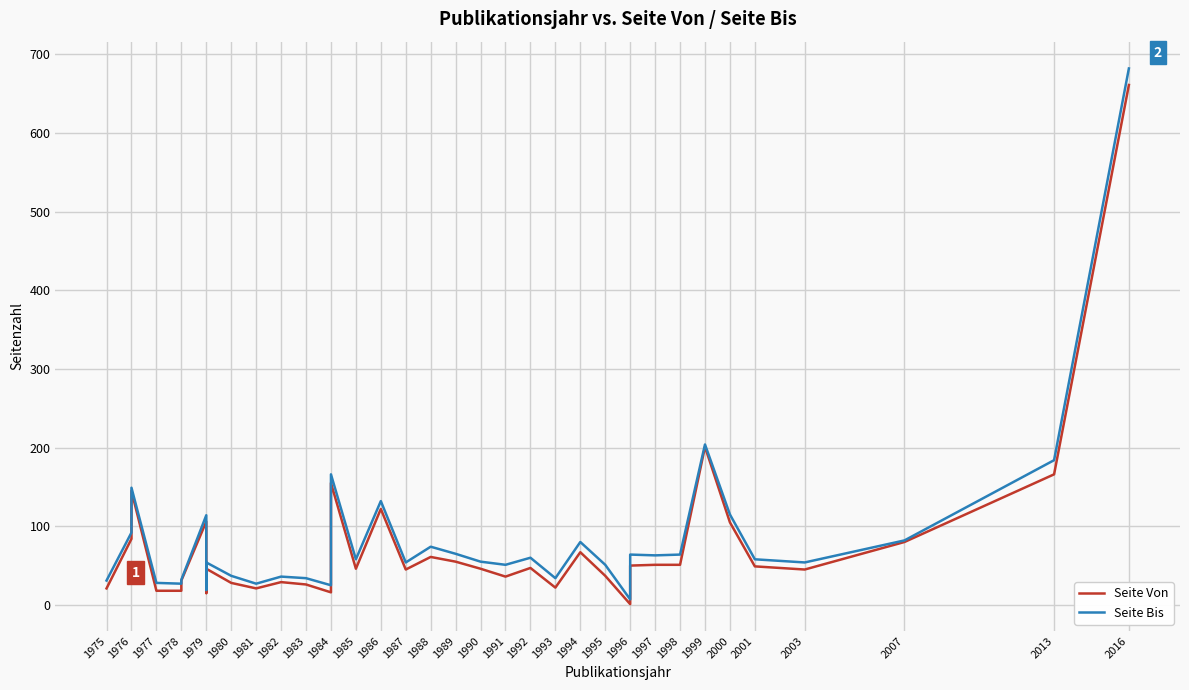

How many lines are shown in the chart?

2